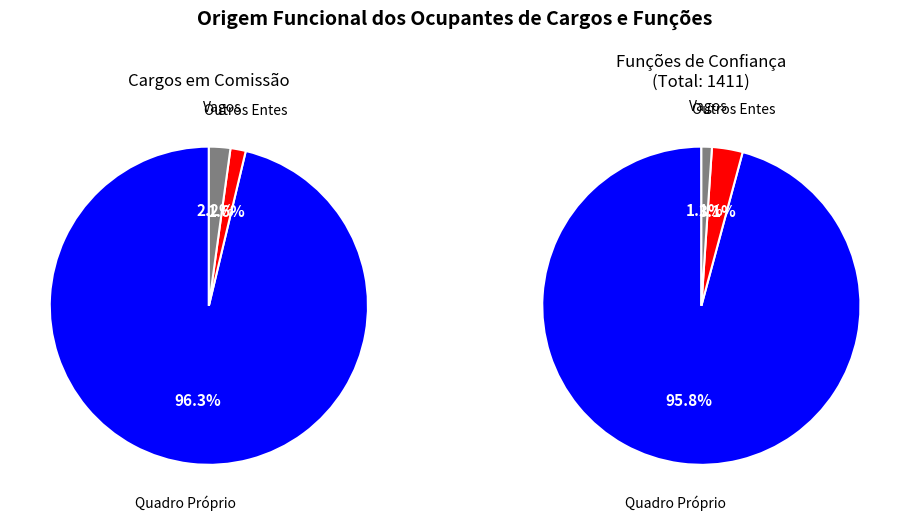

Count the number of slices in the pie.

3